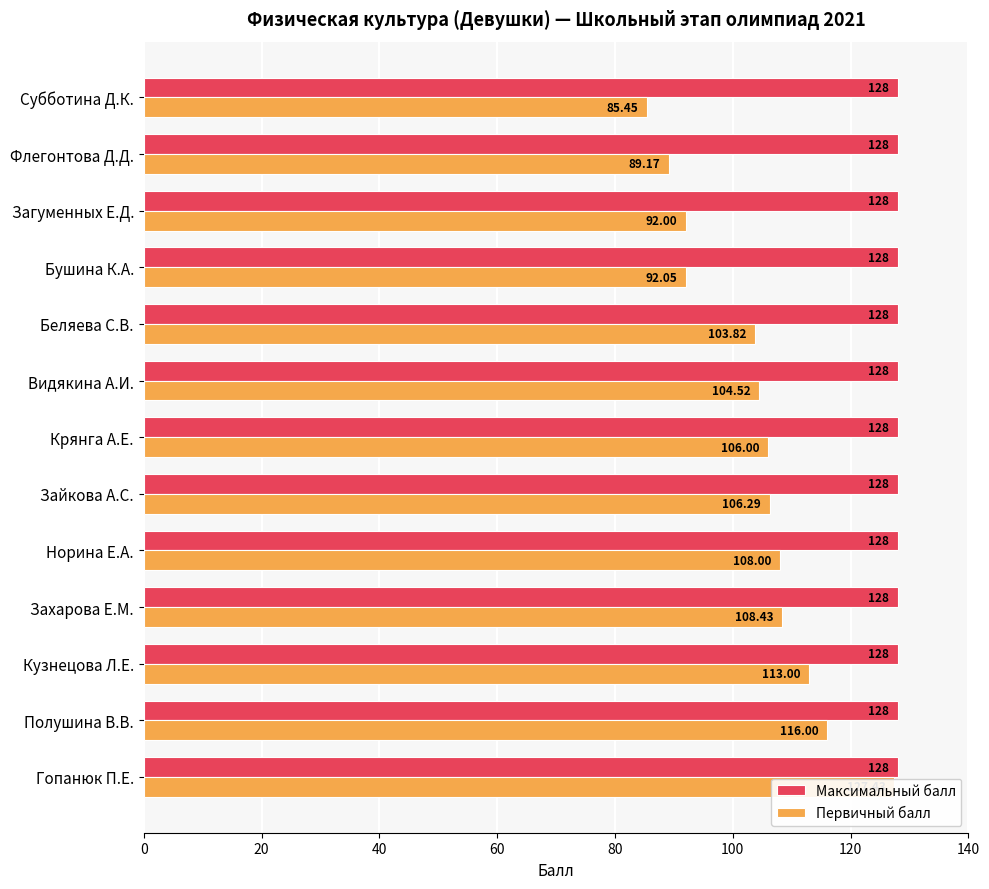

The Первичный балл series shows 22.6 at Зайкова А.С.. True or false?

False